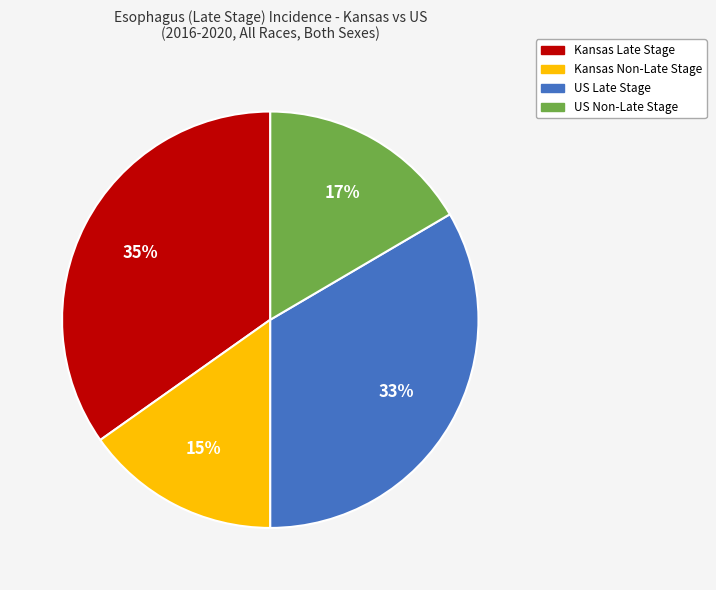

To the nearest percent, what is the difference between the largest and smallest slice percentages?

20%